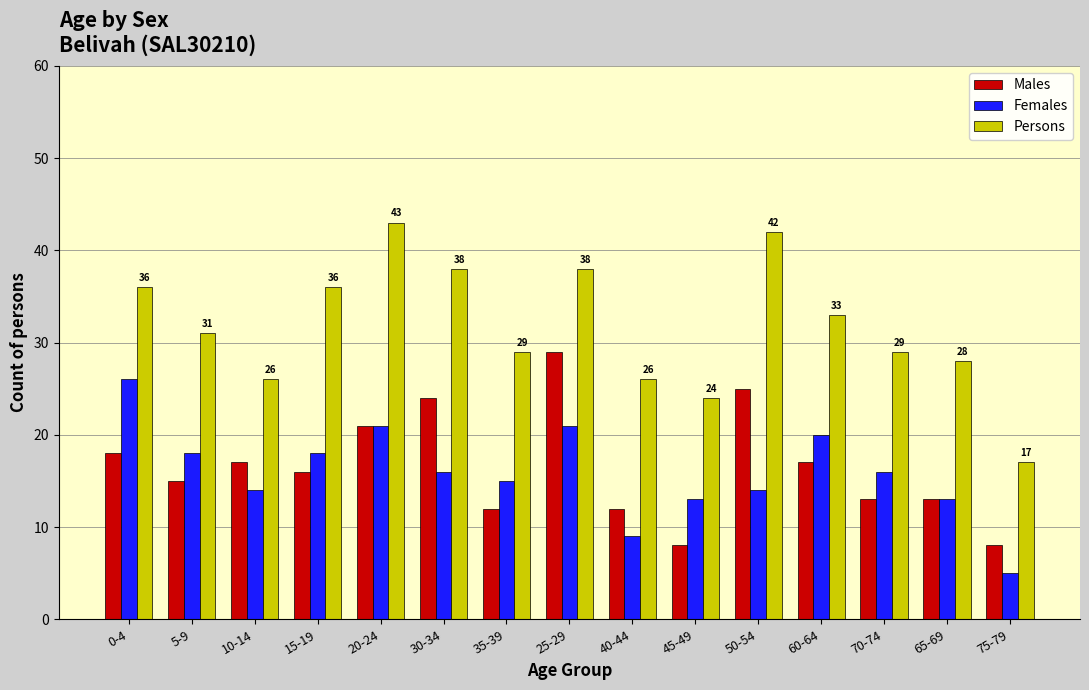

At 10-14, list the series in order from smallest to largest.

Females, Males, Persons